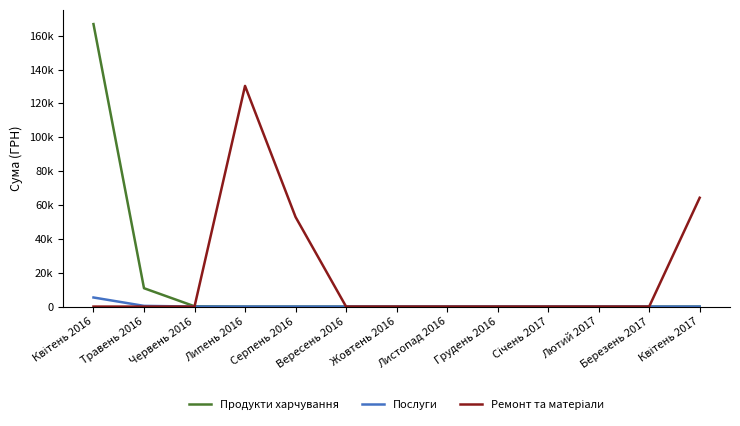

Between Вересень 2016 and Березень 2017, which series saw the biggest shift?

Продукти харчування